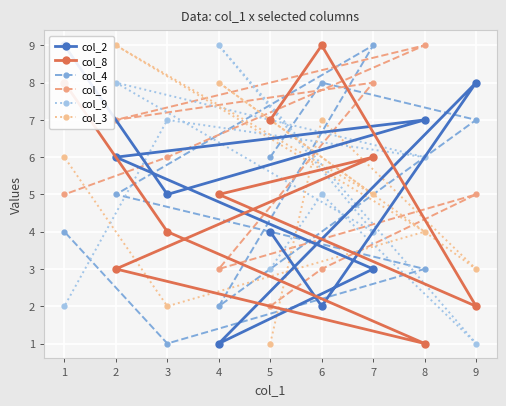

At which category does col_2 reach its first local peak?

9